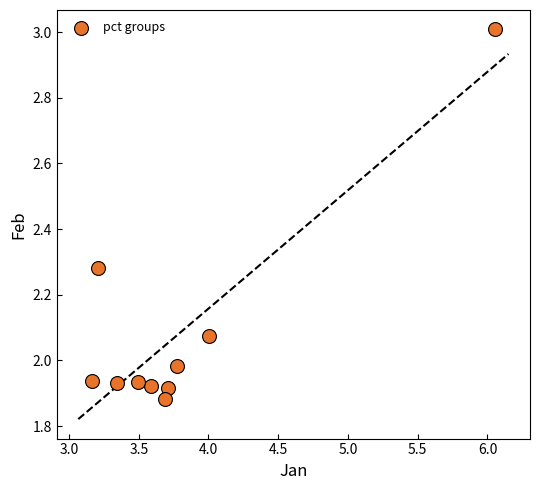

What is the range of Y values (max minus min)?

1.1